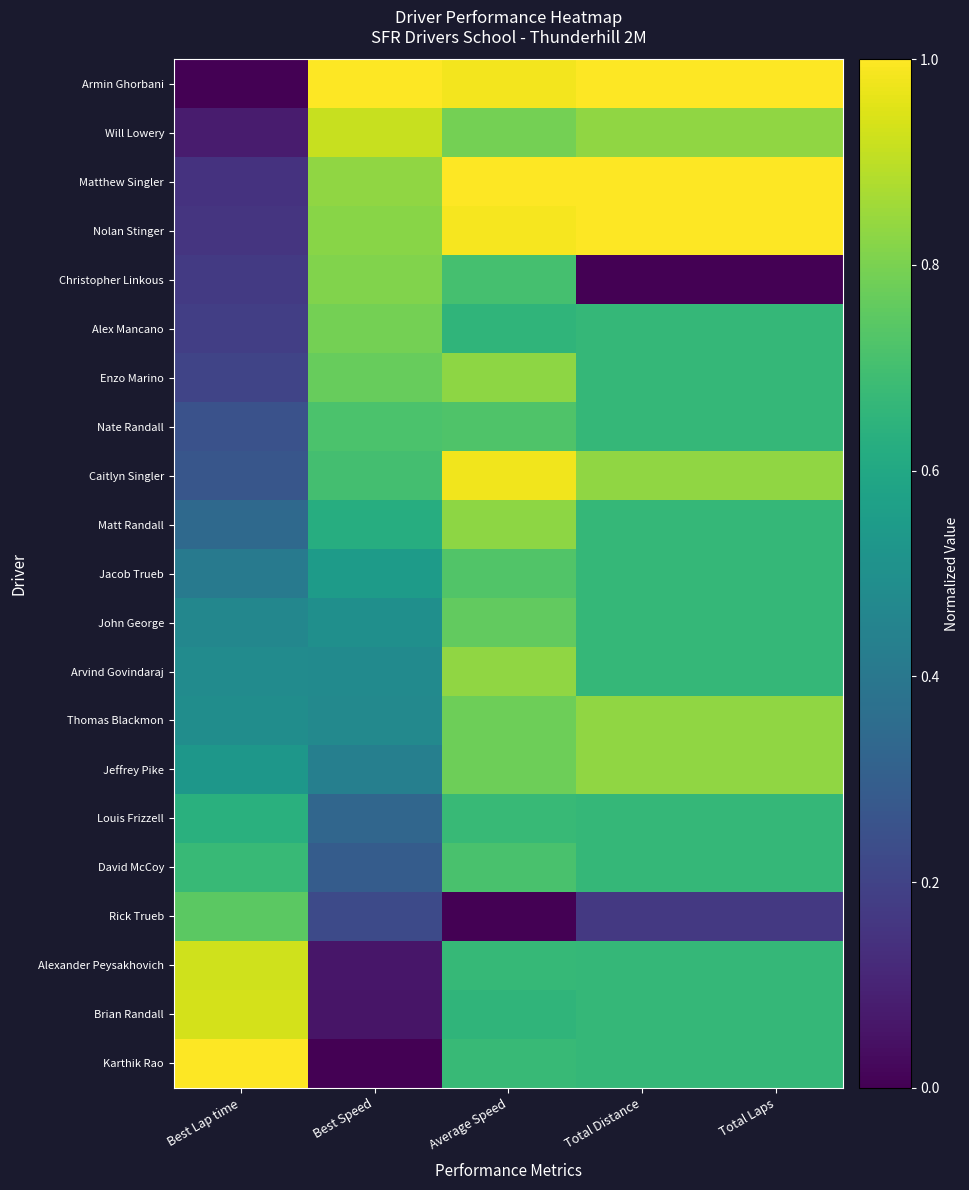

At which category is the sum across all series the highest?

Average Speed